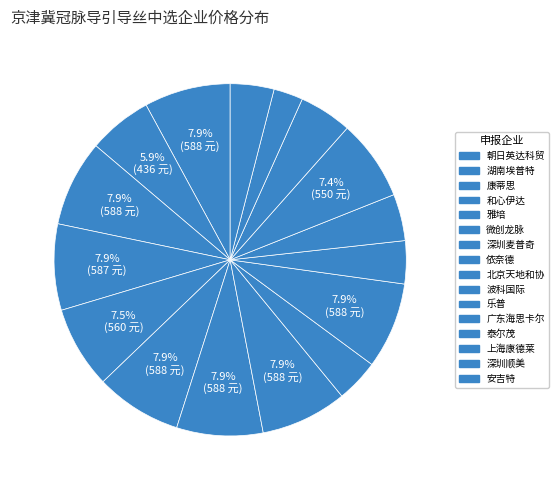

Count the number of slices in the pie.

16